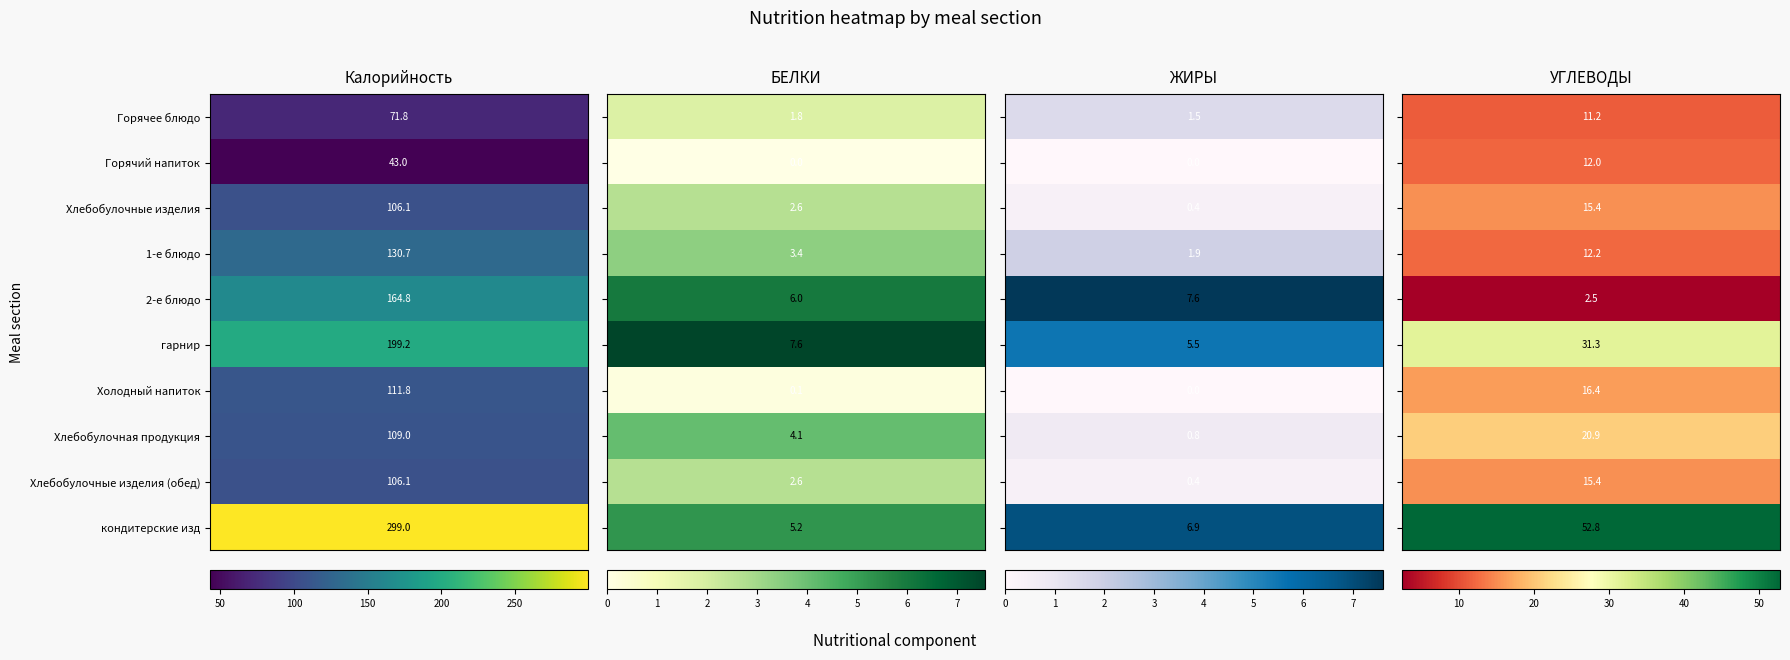

How many distinct data groups are displayed?

10